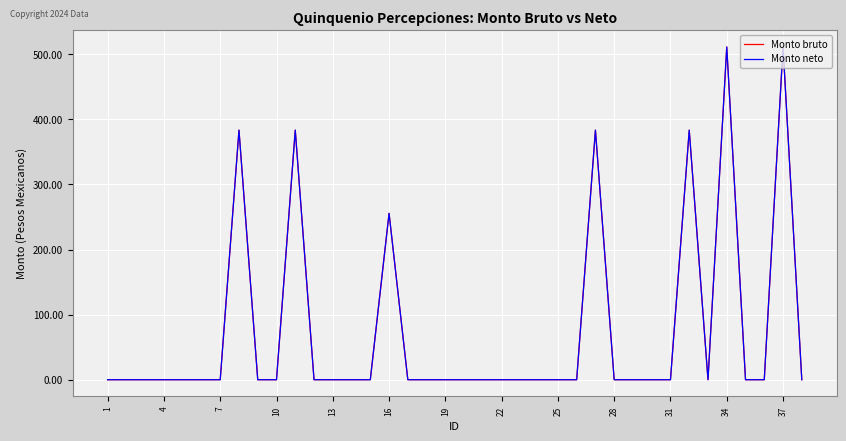

Is this an area chart (filled region under the line)?

No